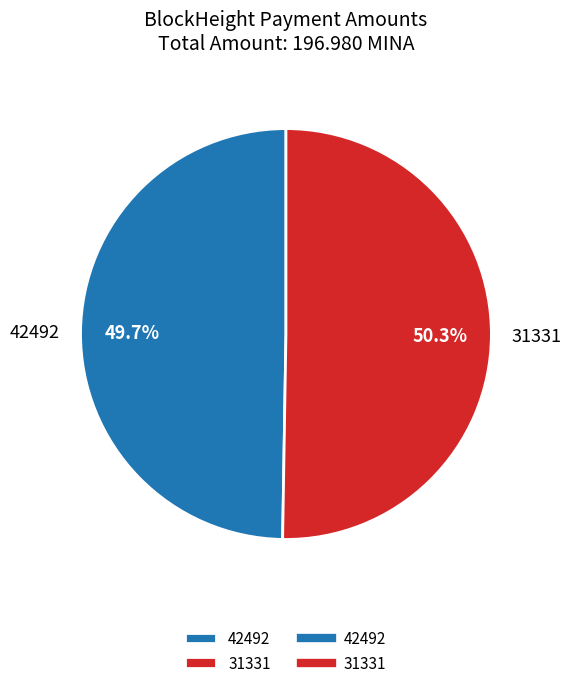

What is the largest slice in the pie chart?

31331